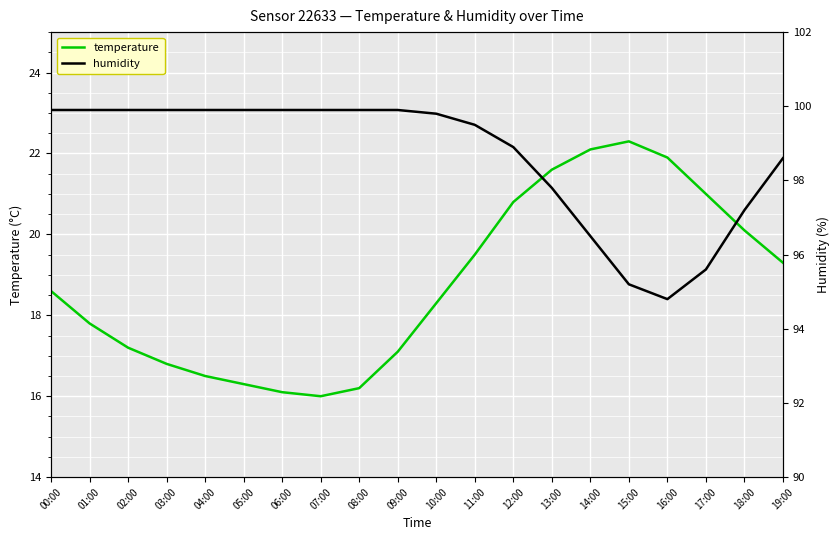

True or false: temperature and humidity intersect in this chart.

False